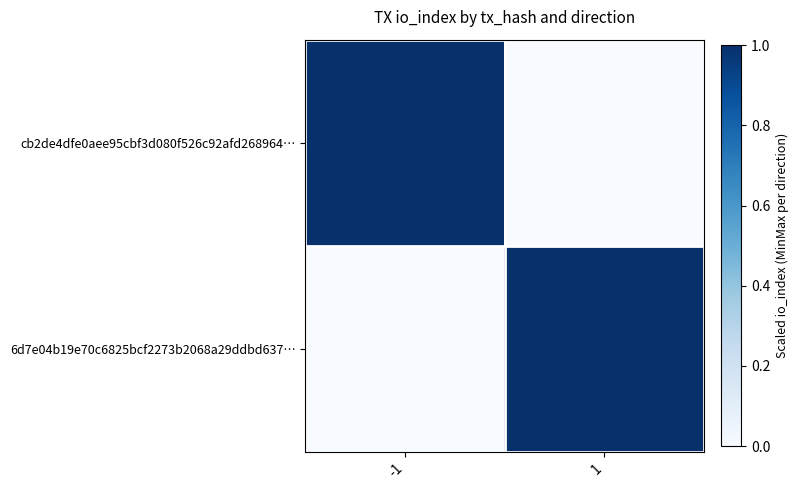

List the series in order of their peak value, highest first.

cb2de4dfe0aee95cbf3d080f526c92afd268964…, 6d7e04b19e70c6825bcf2273b2068a29ddbd637…